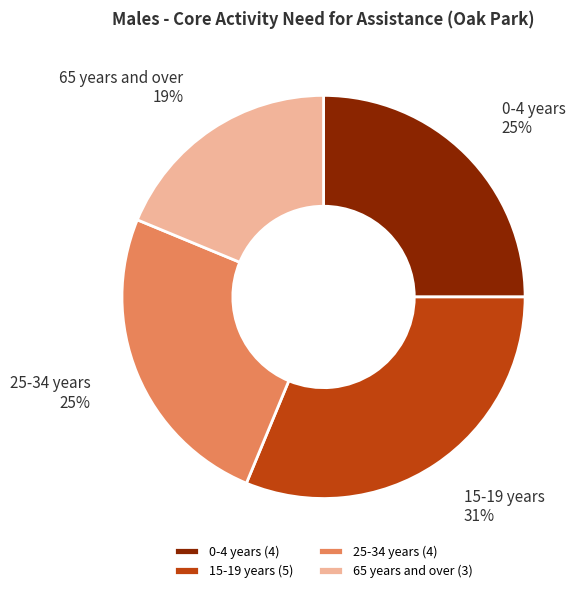

Is there any slice that represents more than half of the pie?

No